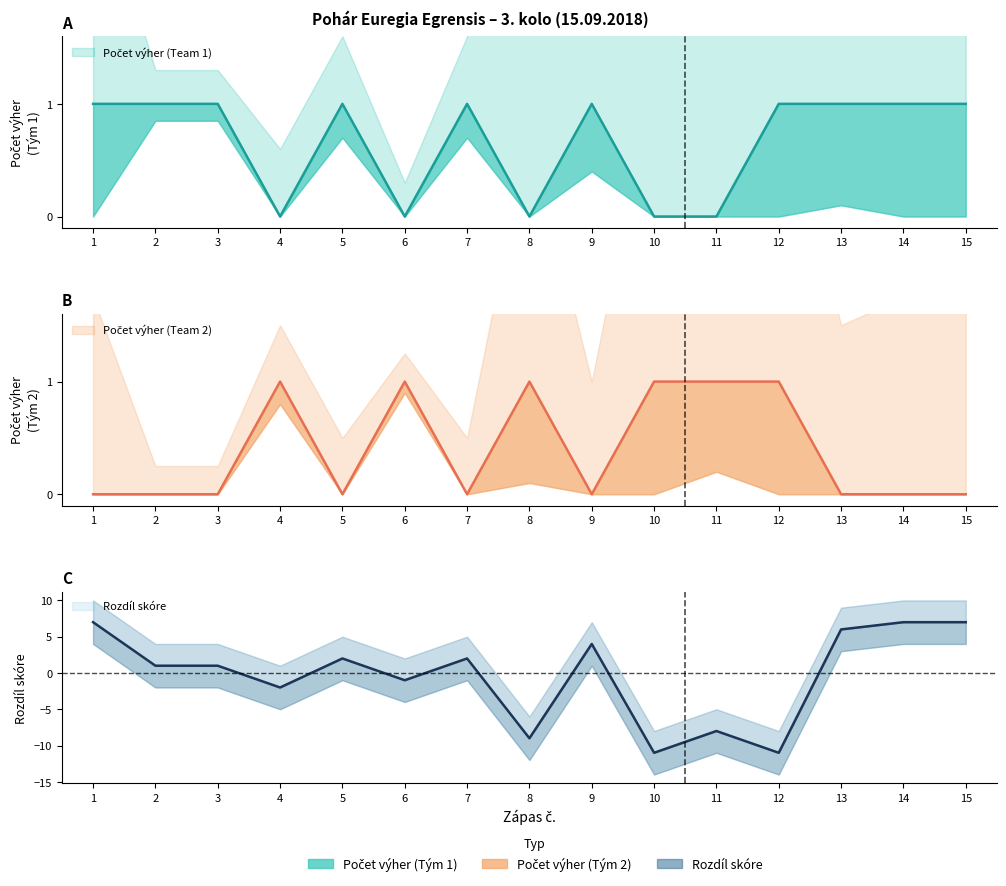

True or false: Počet výher (Team 2) has a value of 0 at 3.

True